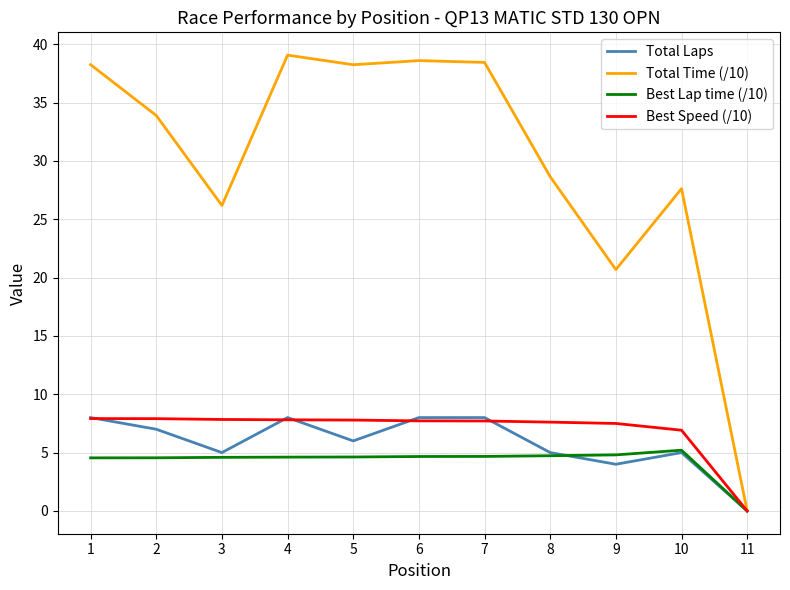

At how many categories does at least one series exceed 32?

6